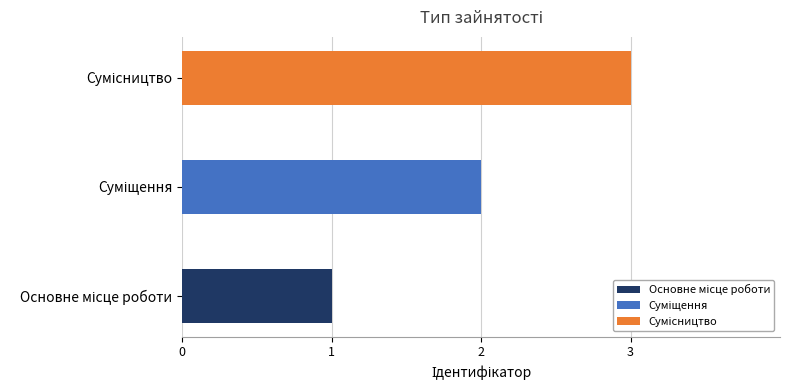

What is the value of the 2nd bar from the left?

2